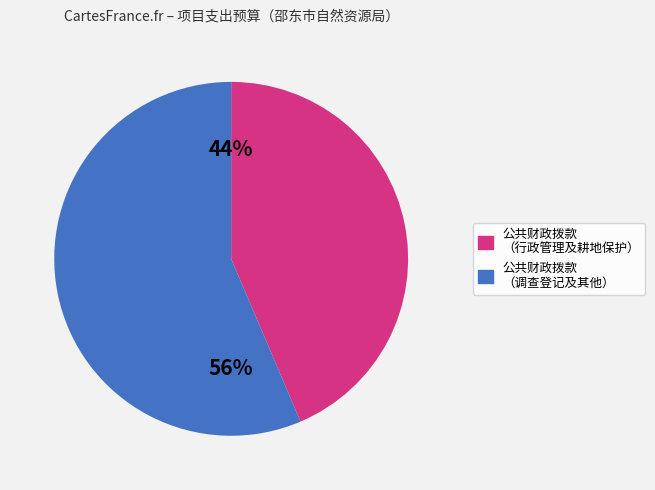

Is there any slice that represents more than half of the pie?

Yes